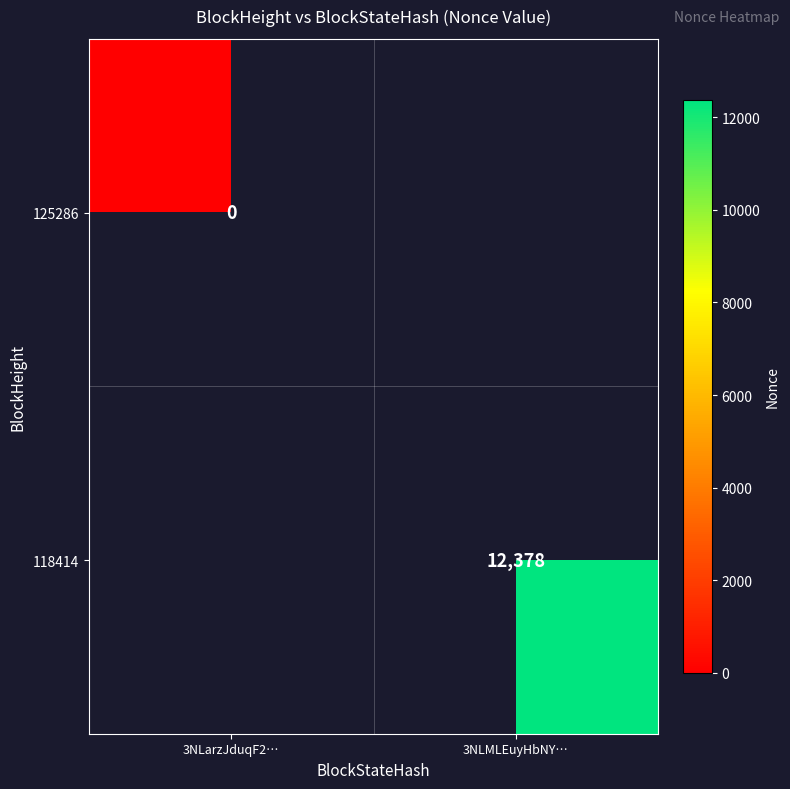

What is the greatest value displayed?

12378.0